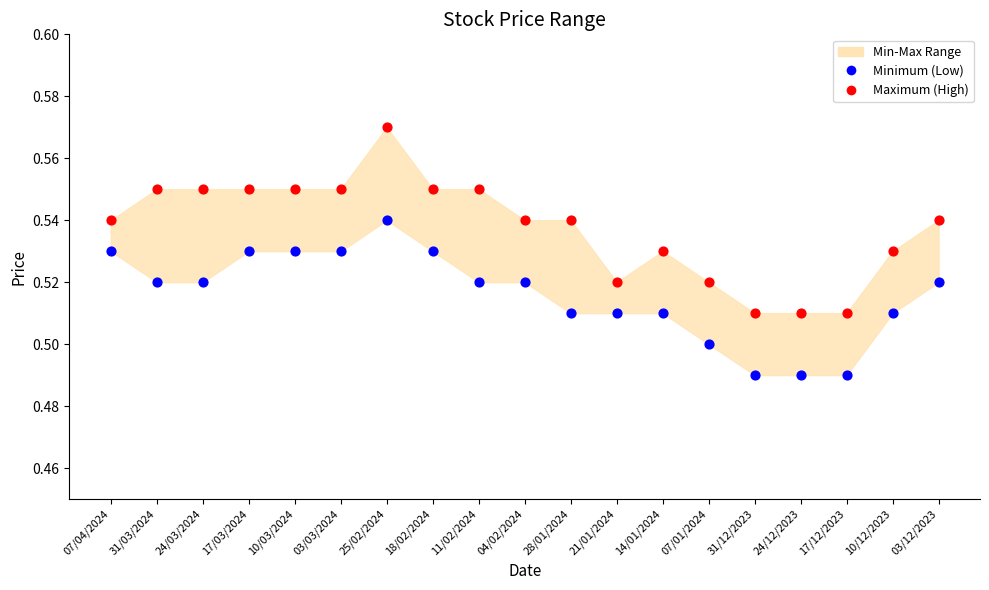

Which series reaches the minimum Y coordinate?

Minimum (Low)